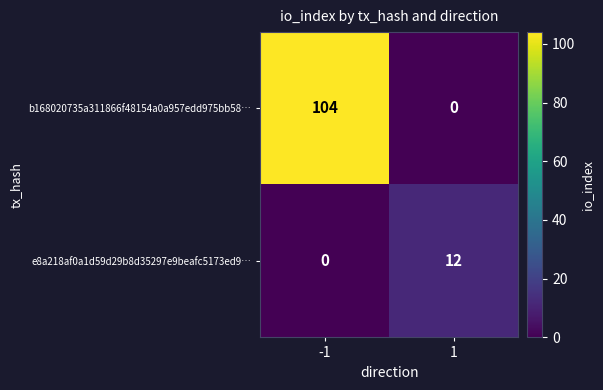

How many series are shown in this chart?

2